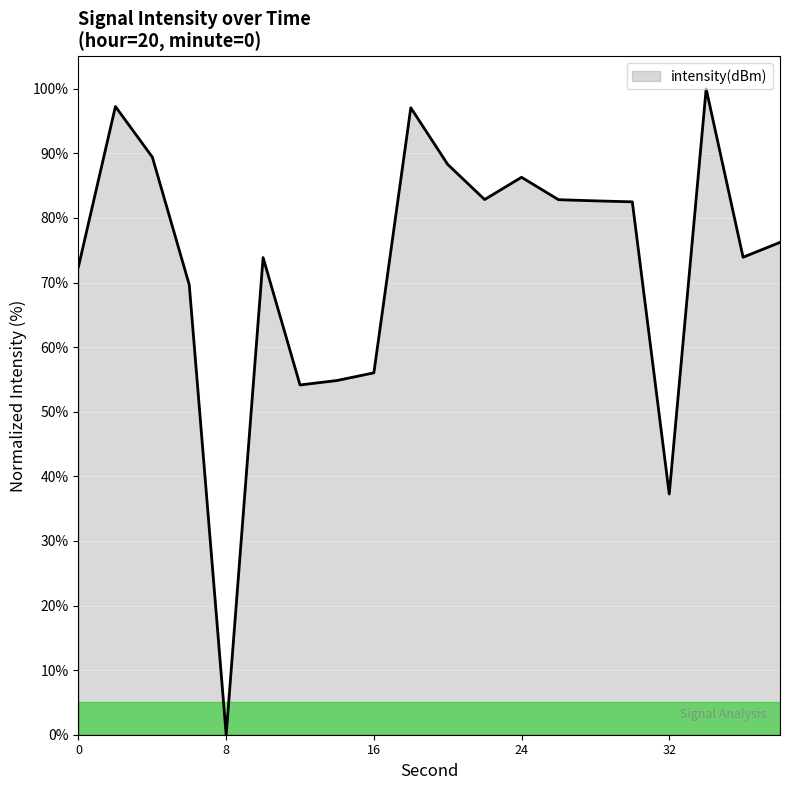

What is the maximum value shown in the chart?

100.0